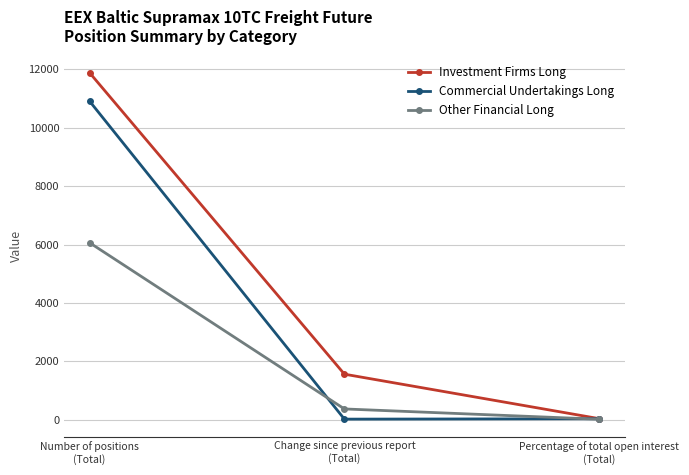

What are all the series names shown in the legend?

Investment Firms Long, Commercial Undertakings Long, Other Financial Long